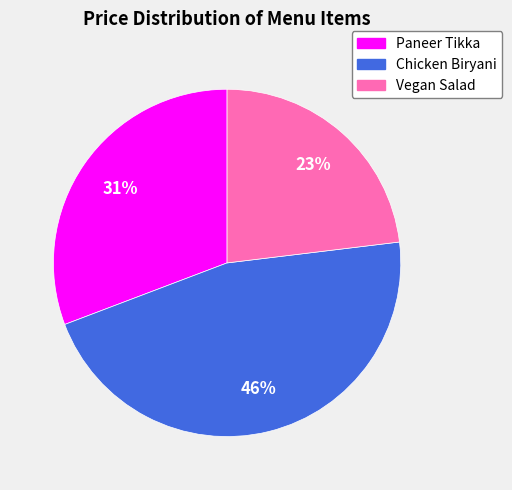

What is the smallest slice in the pie chart?

Vegan Salad